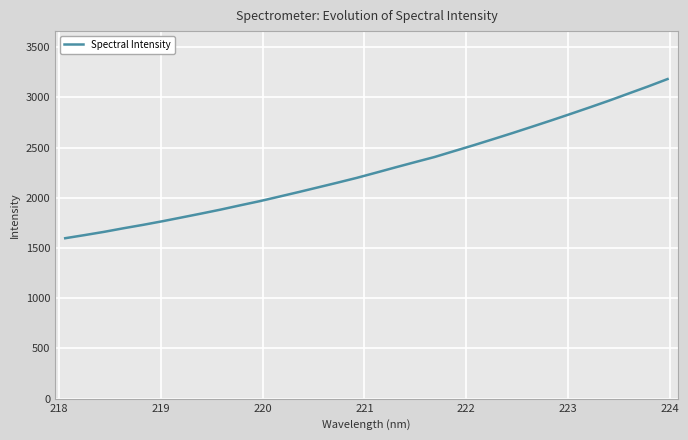

What is the difference between the maximum and minimum values?

1585.3